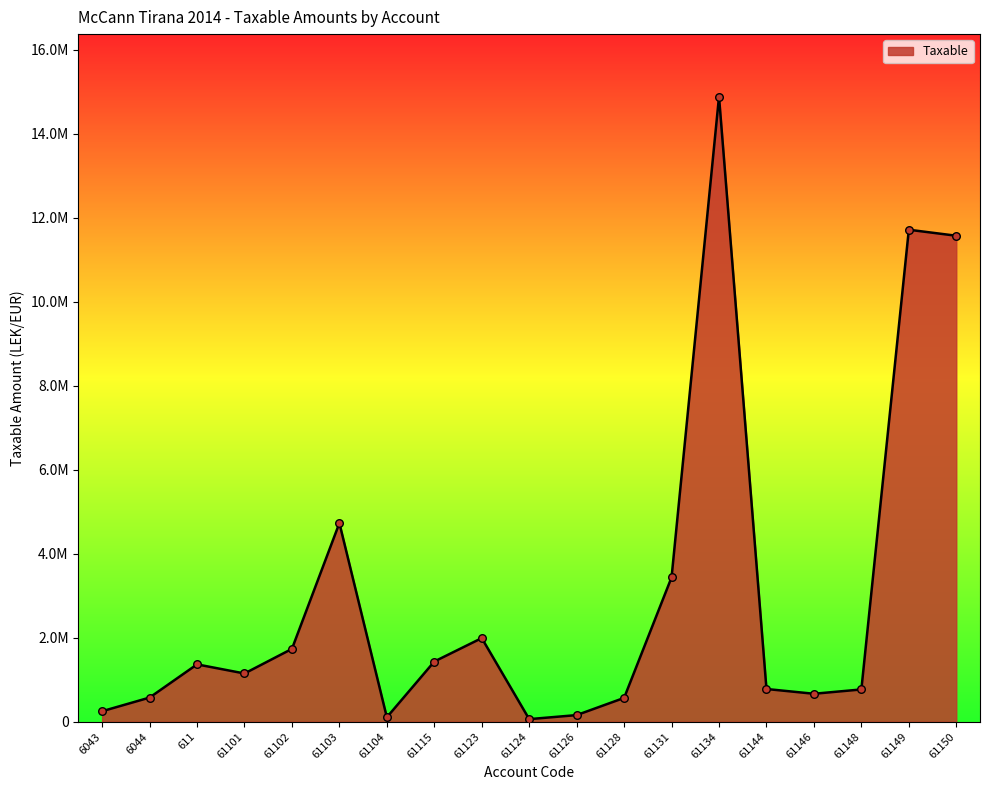

Between 6043 and 61148, which is larger?

61148